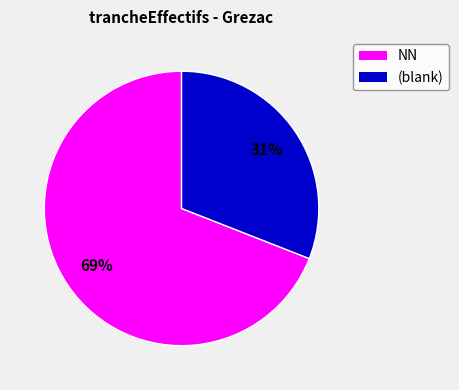

Is there a majority slice in this chart?

Yes